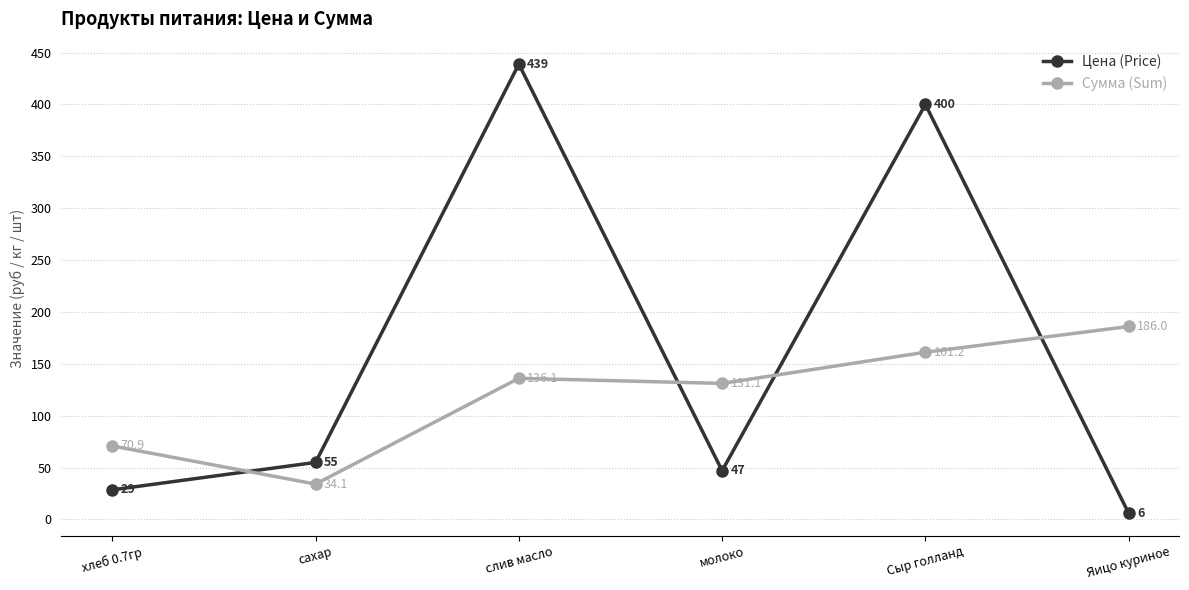

What is the label of the 5th point from the right?

сахар